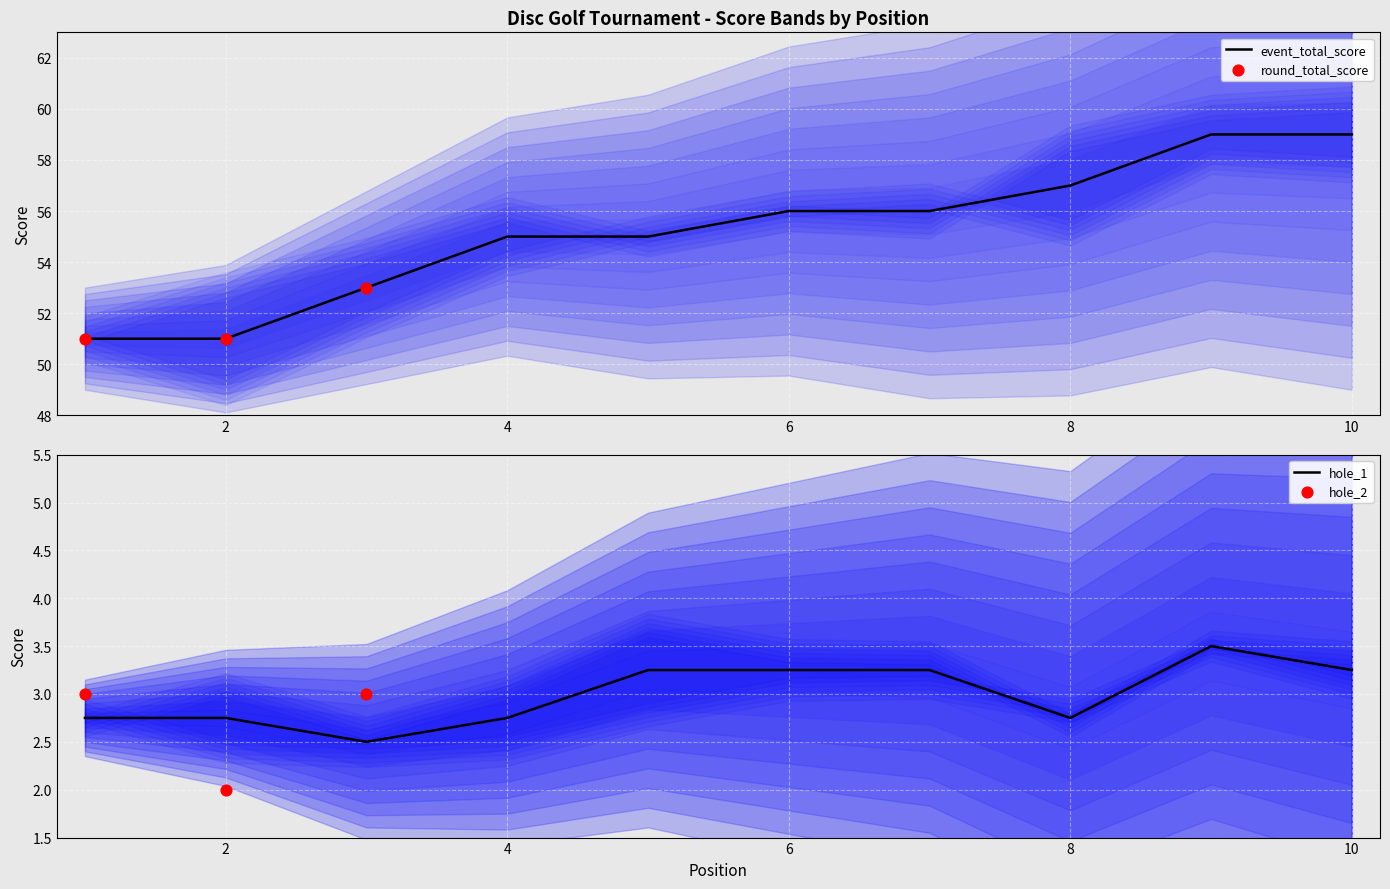

Which series has the largest Y range (max minus min)?

event_total_score